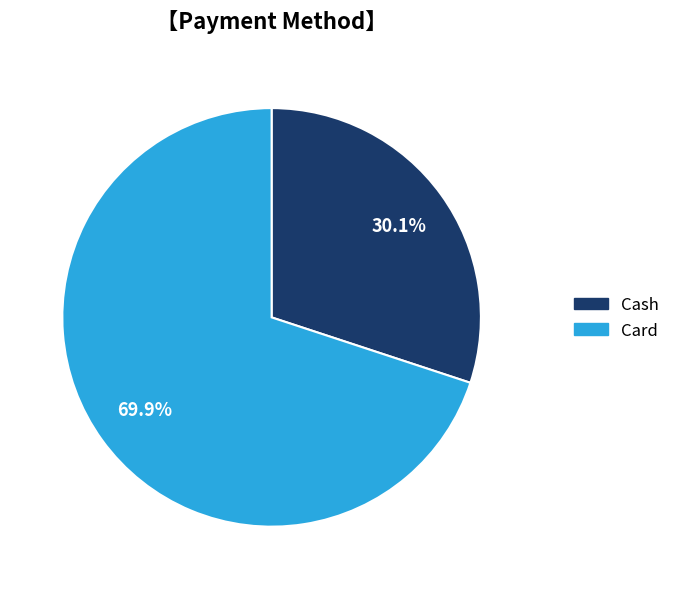

Does any single category account for the majority?

Yes